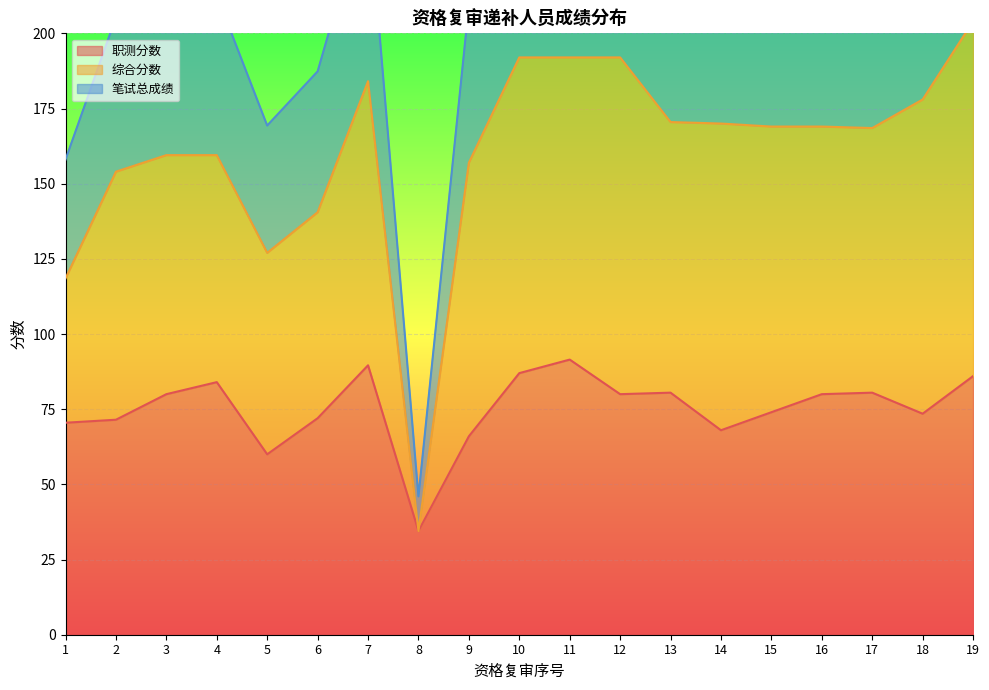

What is the lowest value of the 职测分数 series?

34.5